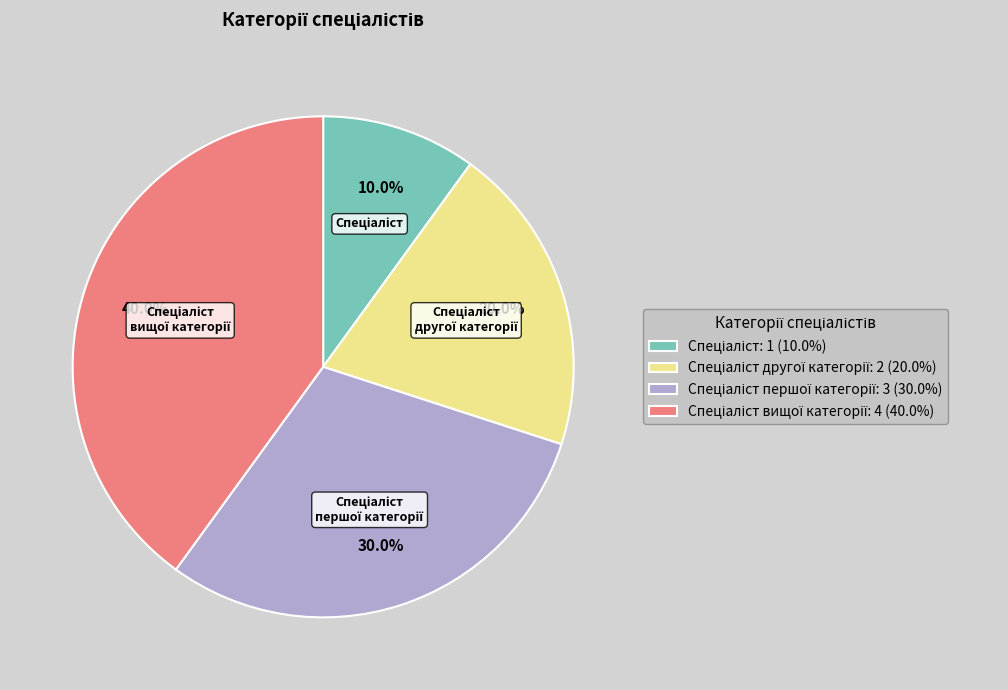

Does any single category account for the majority?

No